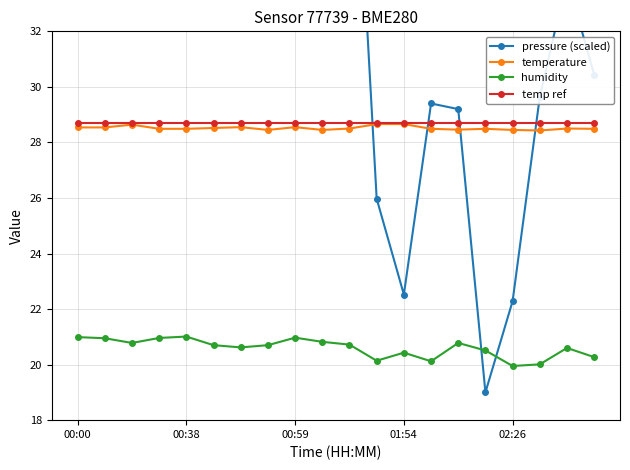

Is the value of humidity at 10 greater than the value of temp ref at 6?

No